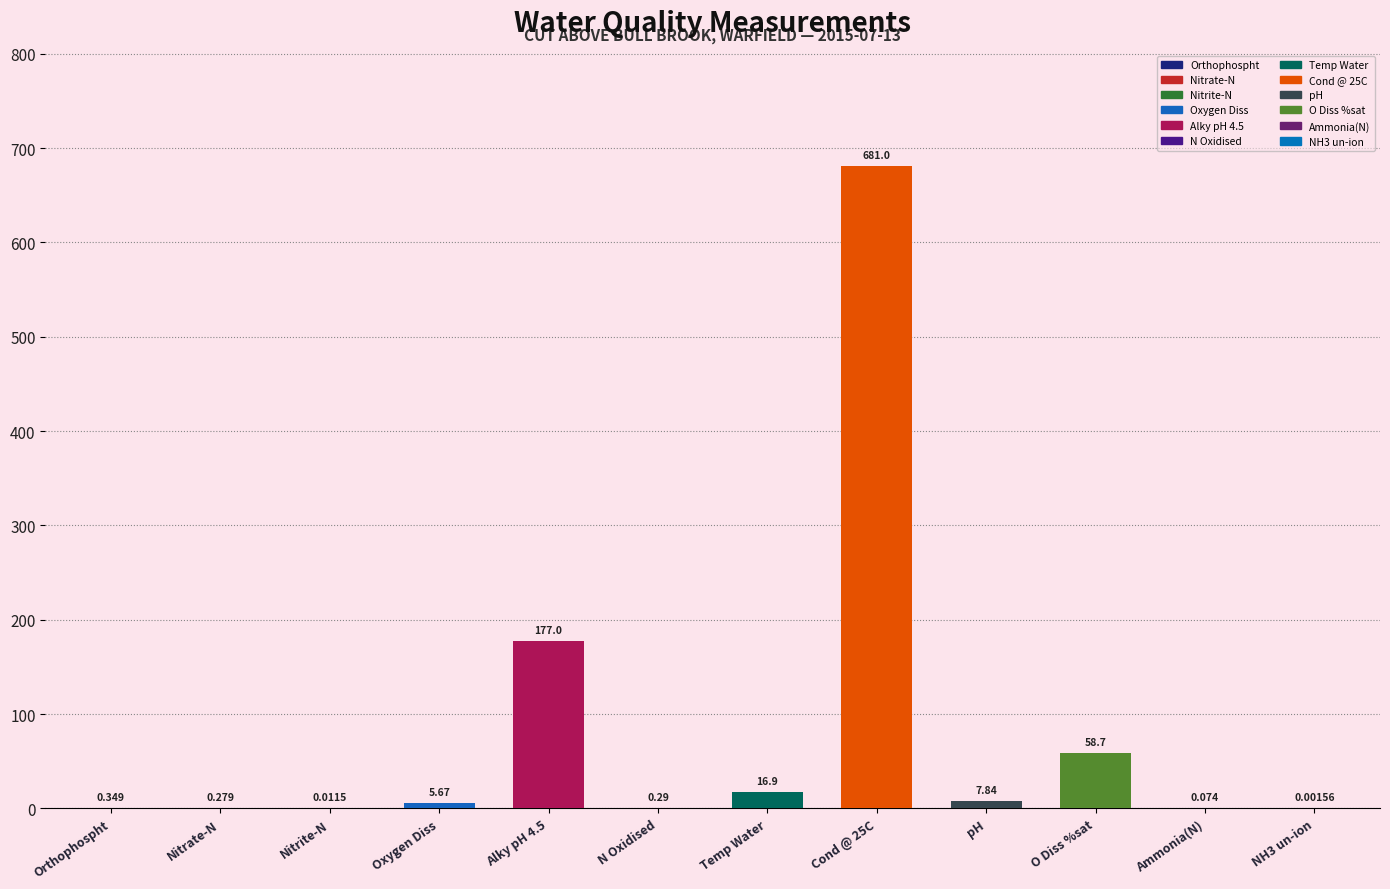

List the labels in order of value, smallest first.

NH3 un-ion, Nitrite-N, Ammonia(N), Nitrate-N, N Oxidised, Orthophospht, Oxygen Diss, pH, Temp Water, O Diss %sat, Alky pH 4.5, Cond @ 25C